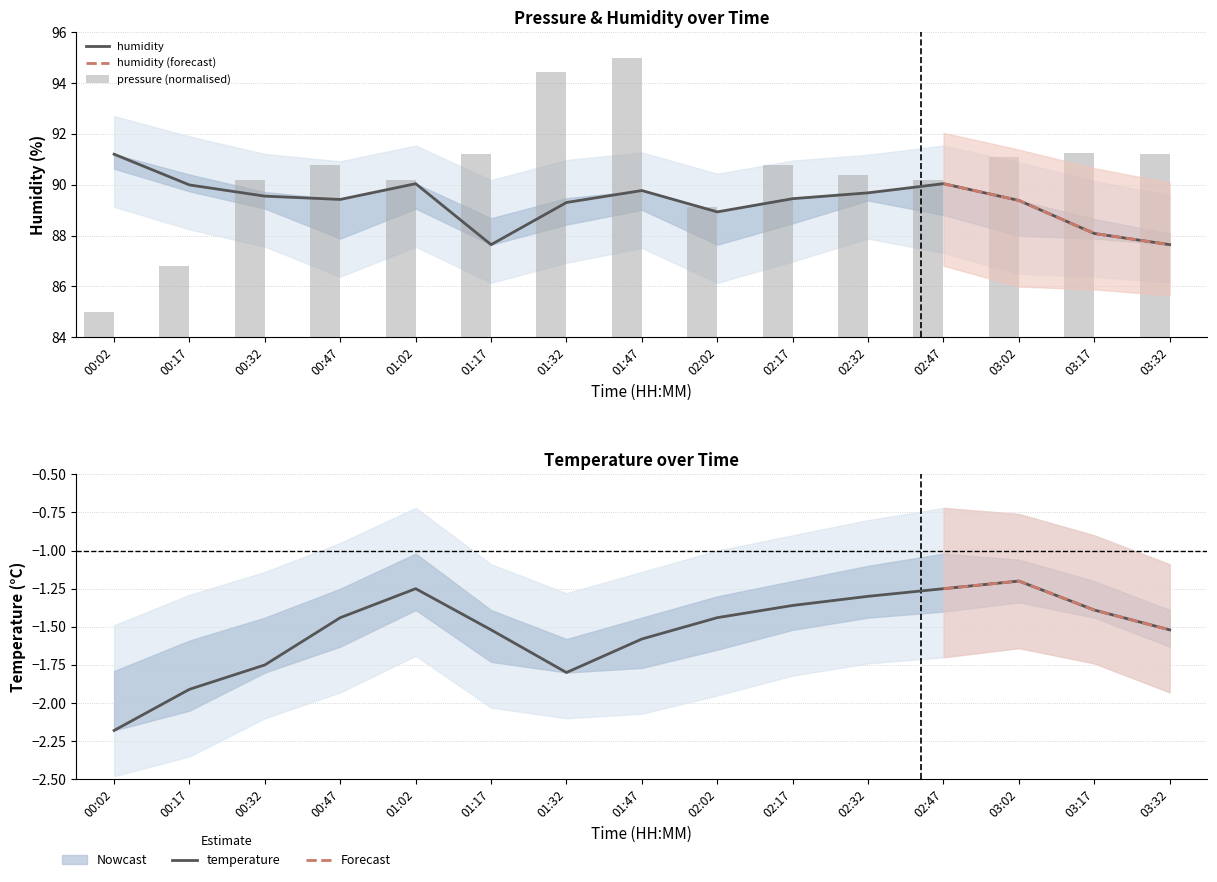

What is the label of the 8th bar from the left?

01:47